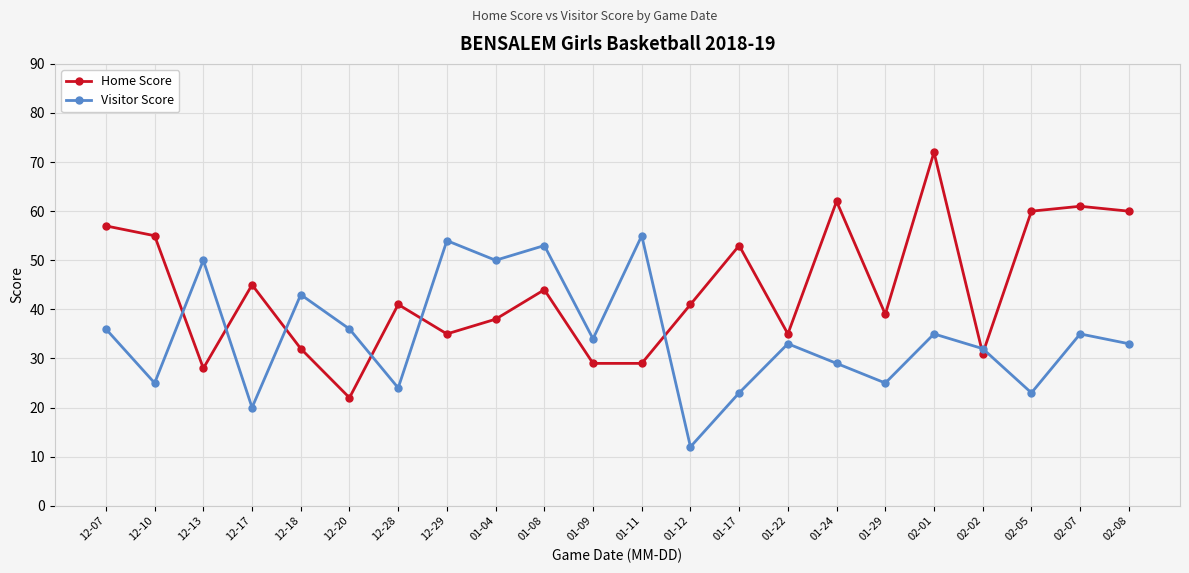

Which series has the largest range (max minus min)?

Home Score